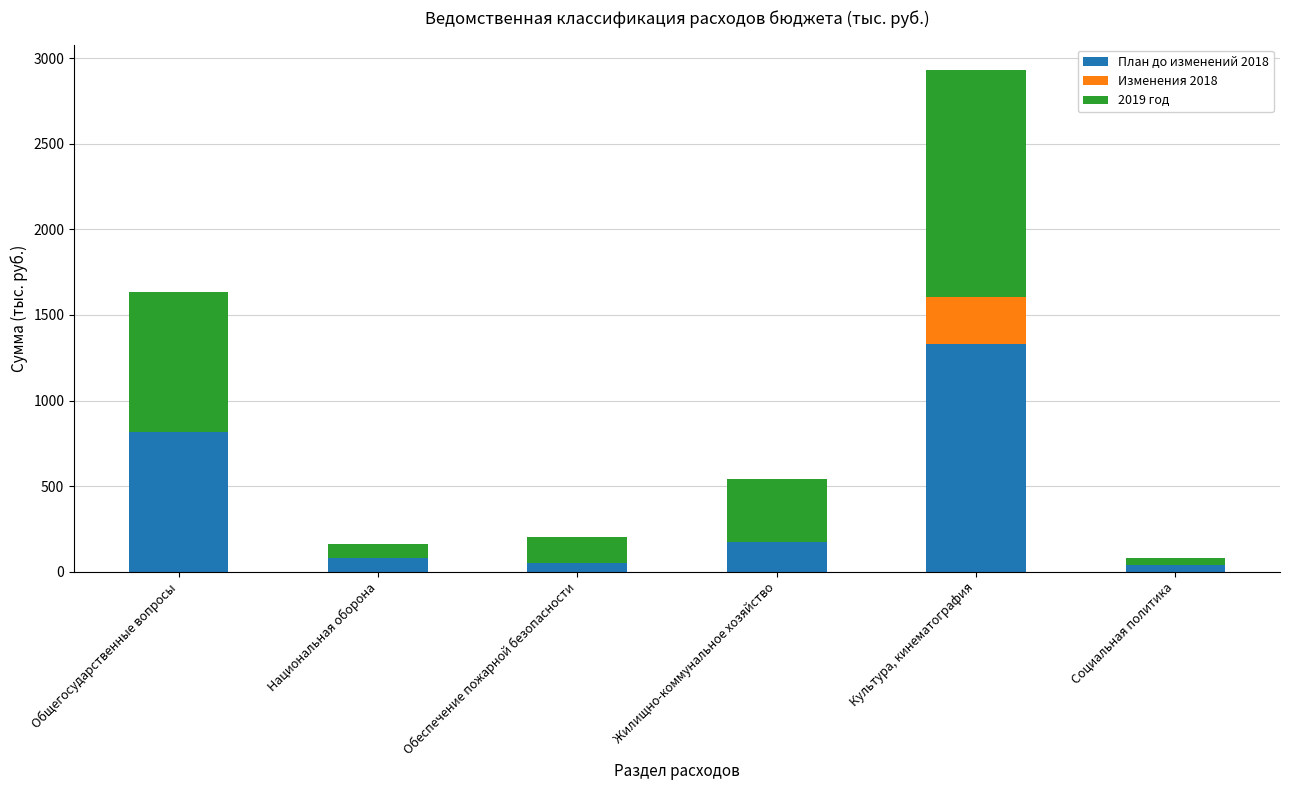

What is the highest value of the План до изменений 2018 series?

1330.7